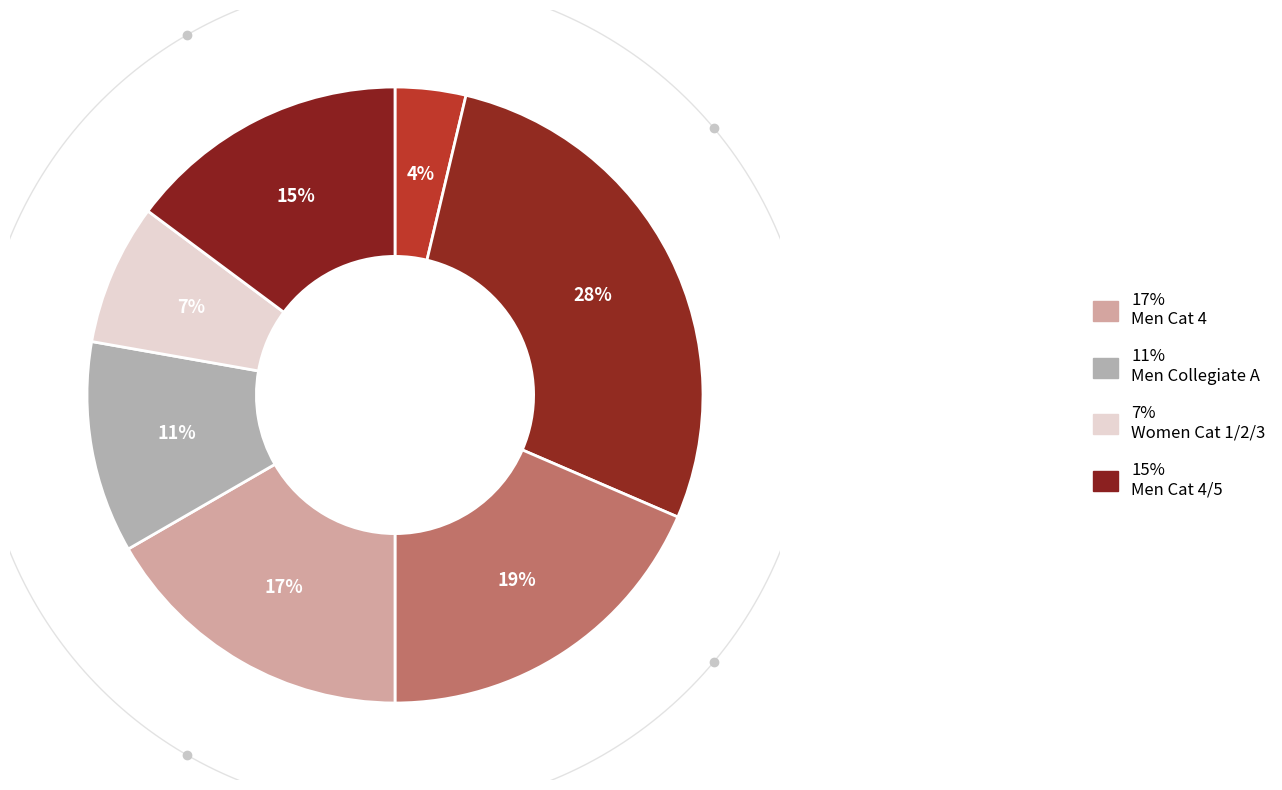

What percentage is the Men Cat 4/5 slice, to the nearest percent?

15%